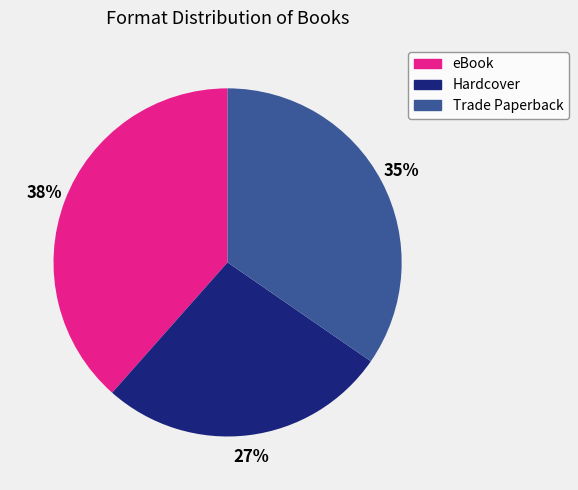

Which category has the smallest portion of the pie?

Hardcover